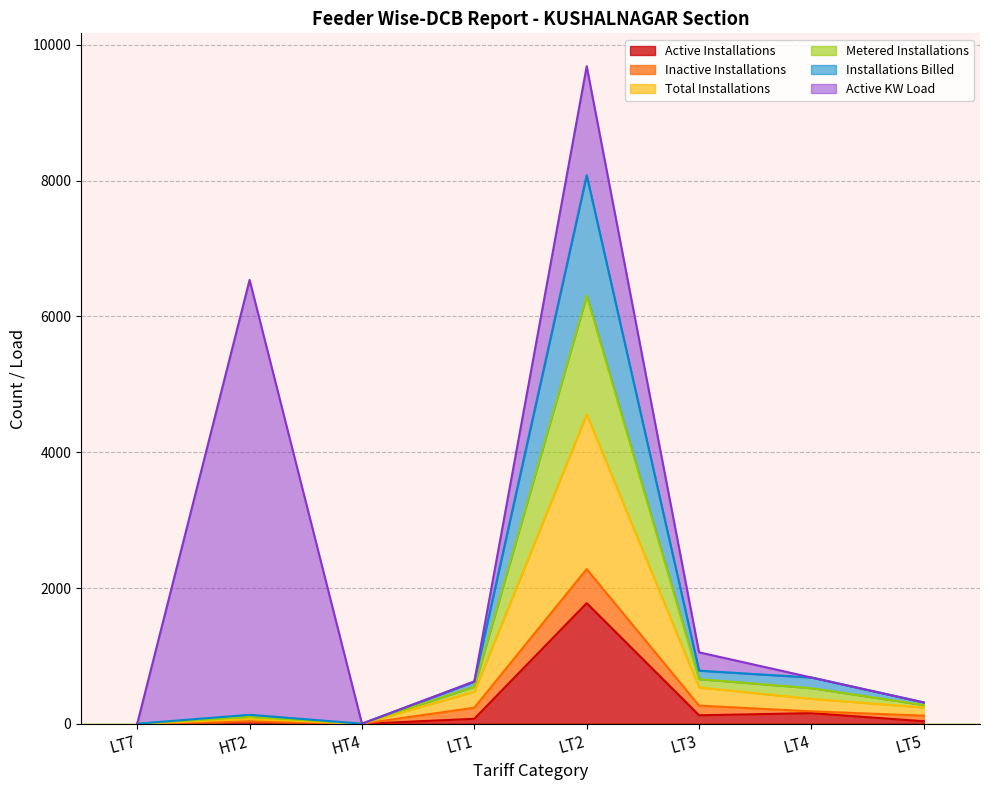

What is the label of the 2nd point from the right?

LT4